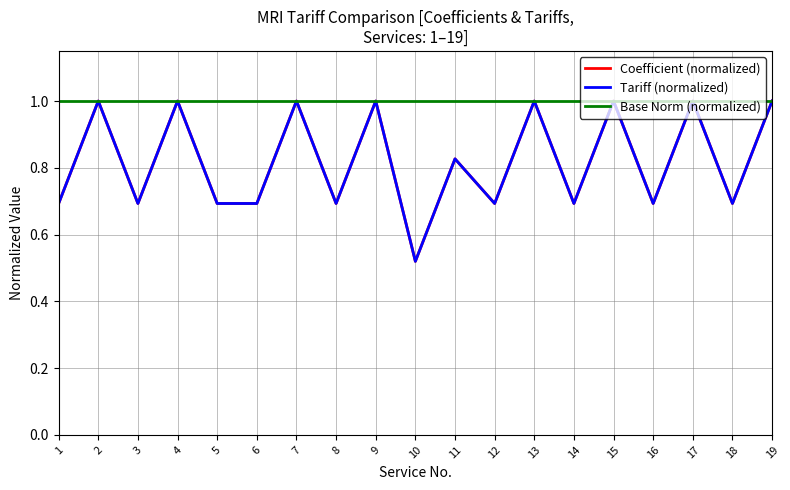

Reading left to right, extract all data points from this chart.

Coefficient (normalized): 1=0.7	2=1.0	3=0.7	4=1.0	5=0.7	6=0.7	7=1.0	8=0.7	9=1.0	10=0.5	11=0.8	12=0.7	13=1.0	14=0.7	15=1.0	16=0.7	17=1.0	18=0.7	19=1.0
Tariff (normalized): 1=0.7	2=1.0	3=0.7	4=1.0	5=0.7	6=0.7	7=1.0	8=0.7	9=1.0	10=0.5	11=0.8	12=0.7	13=1.0	14=0.7	15=1.0	16=0.7	17=1.0	18=0.7	19=1.0
Base Norm (normalized): 1=1.0	2=1.0	3=1.0	4=1.0	5=1.0	6=1.0	7=1.0	8=1.0	9=1.0	10=1.0	11=1.0	12=1.0	13=1.0	14=1.0	15=1.0	16=1.0	17=1.0	18=1.0	19=1.0